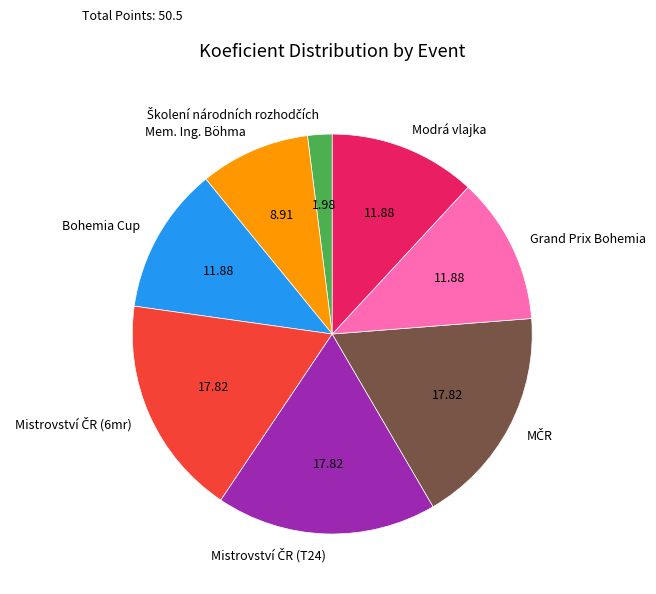

Does Grand Prix Bohemia represent more than half of the total?

No